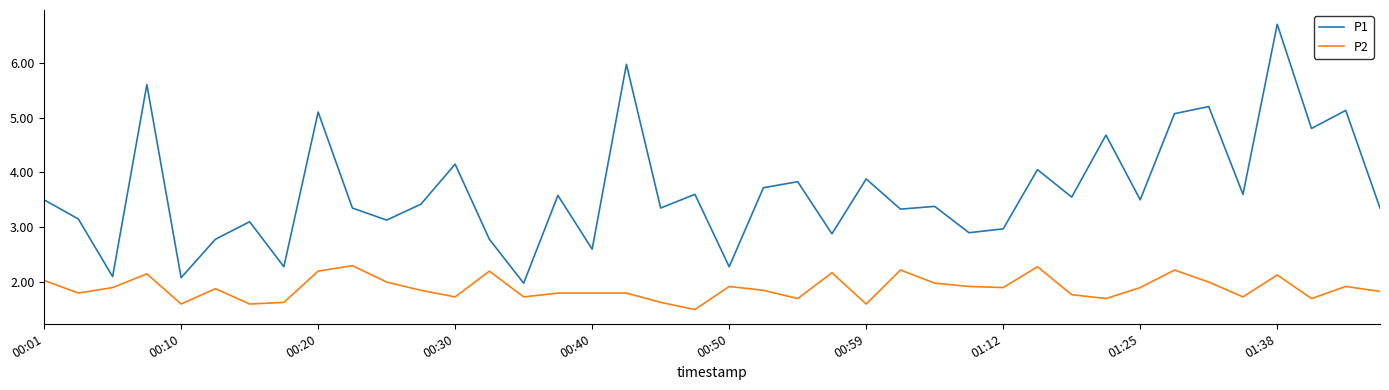

Which series has the largest range (max minus min)?

P1